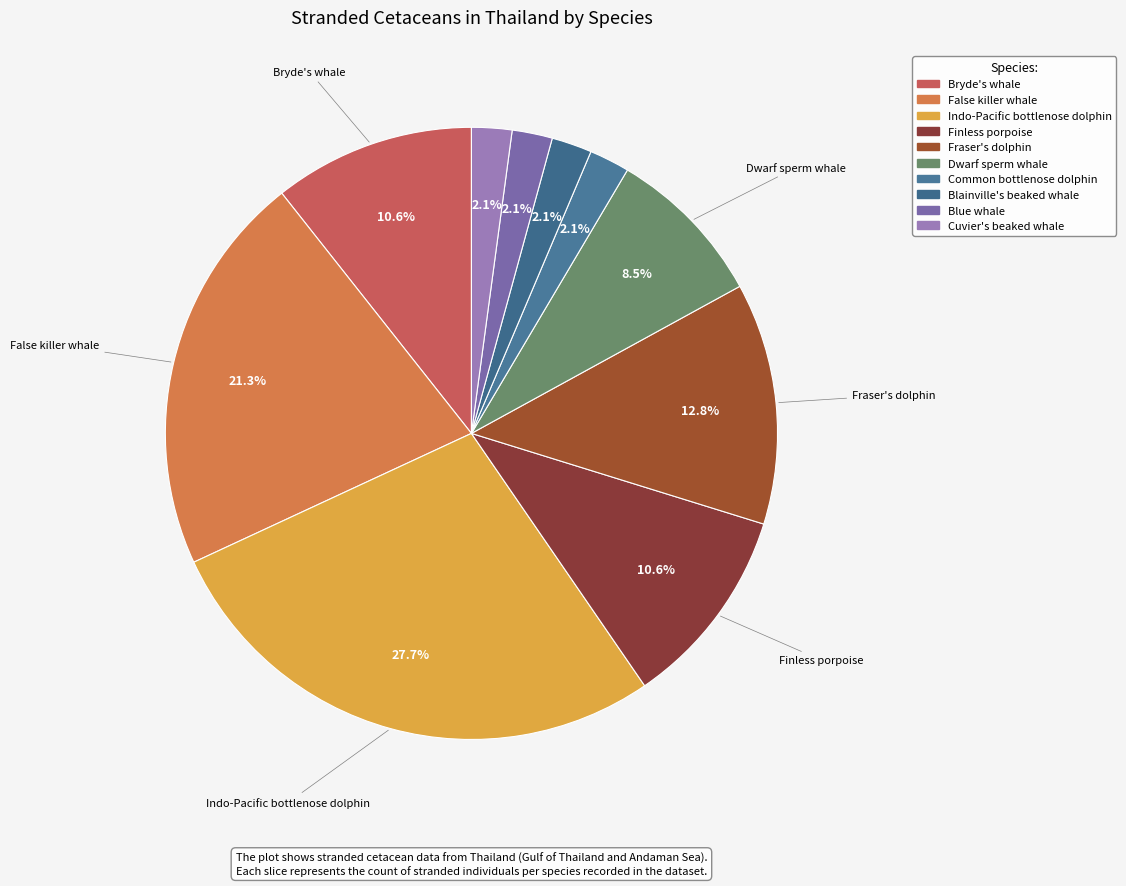

What is the total percentage of Dwarf sperm whale and Finless porpoise?

19.1%